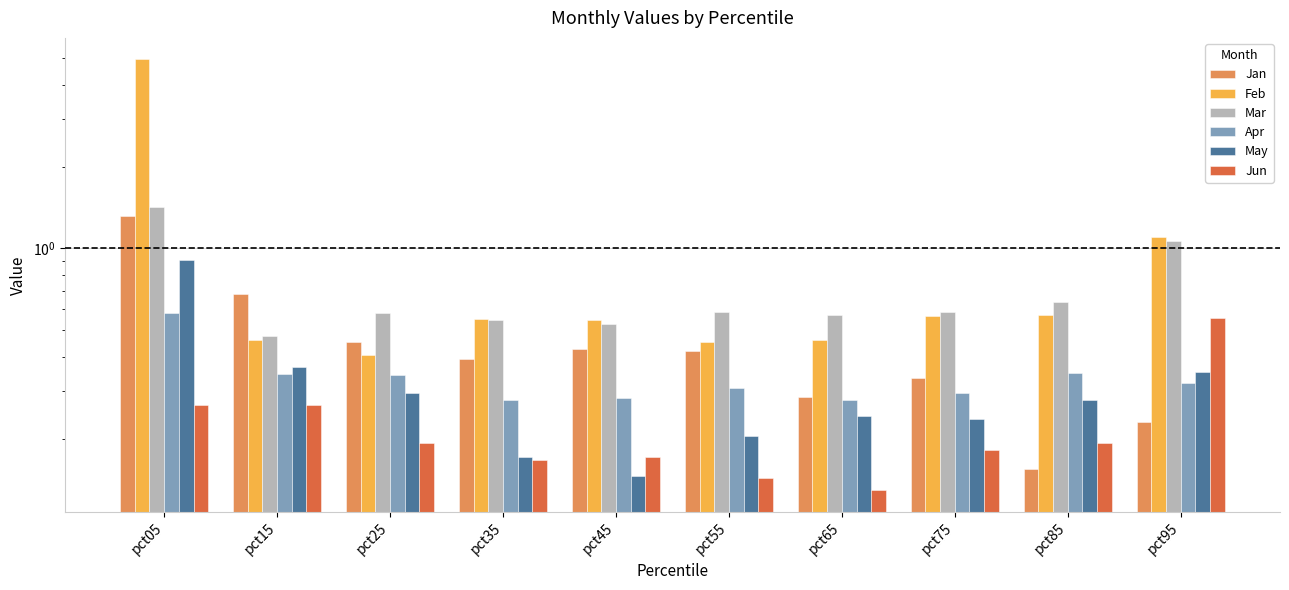

What is the total value across all series at pct15?

2.6